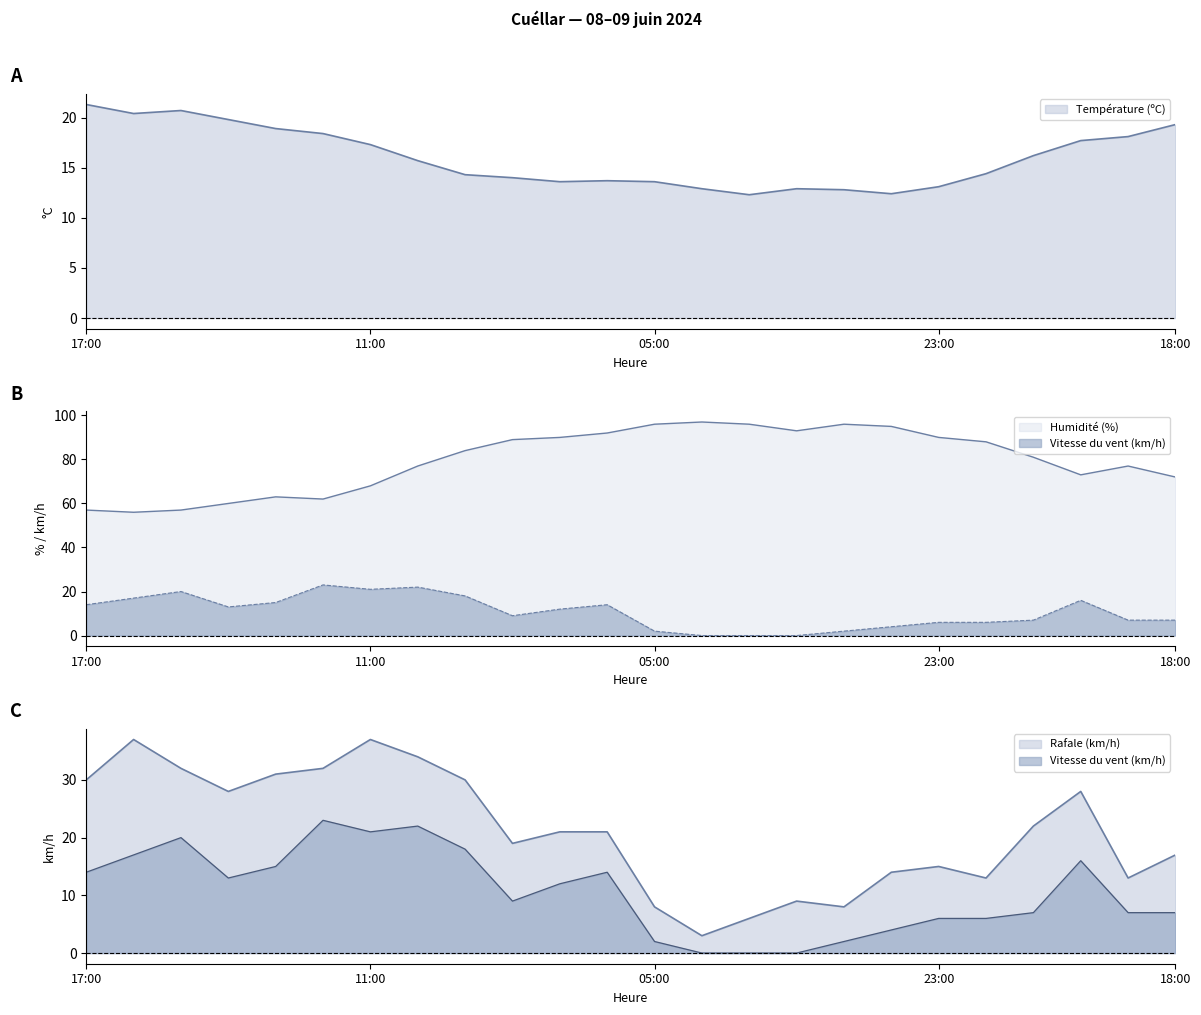

Where is the first local maximum for Vitesse du vent (km/h)?

15:00